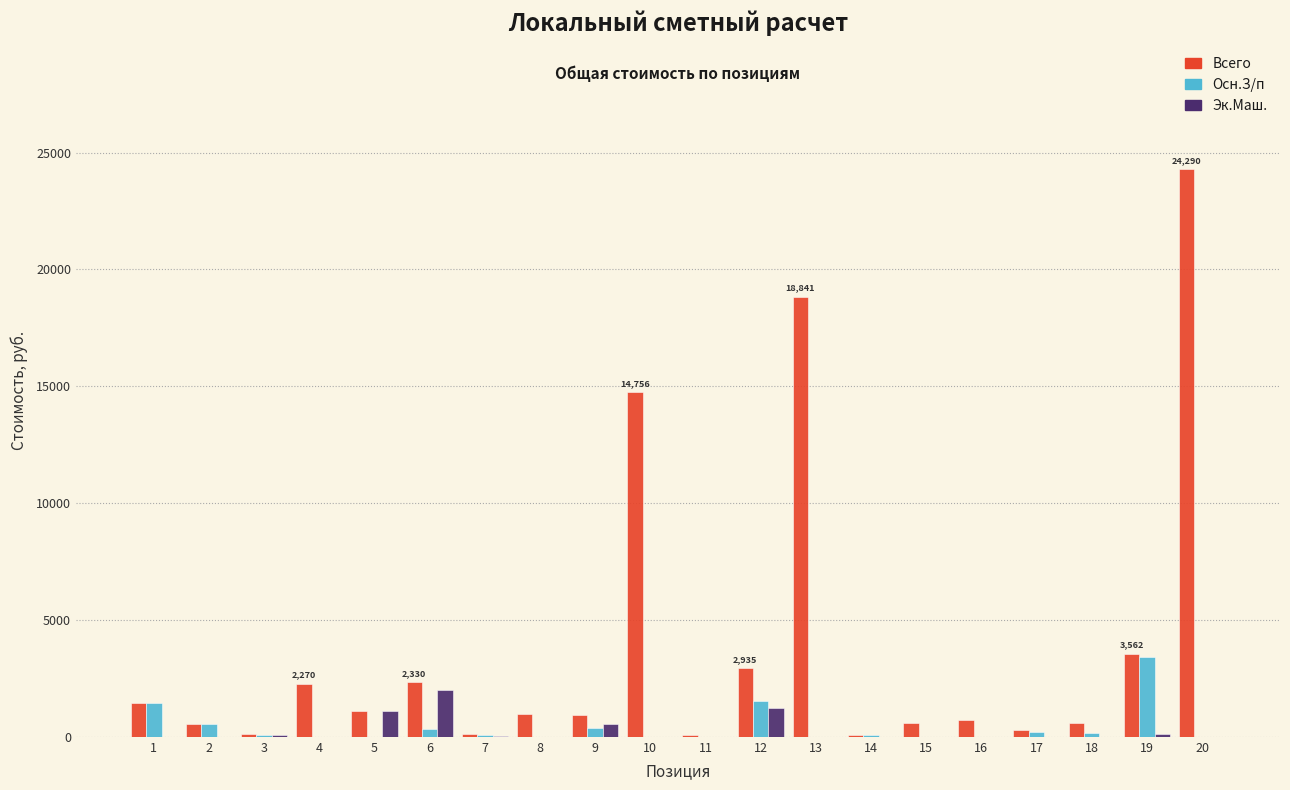

At which category is the sum across all series the highest?

20